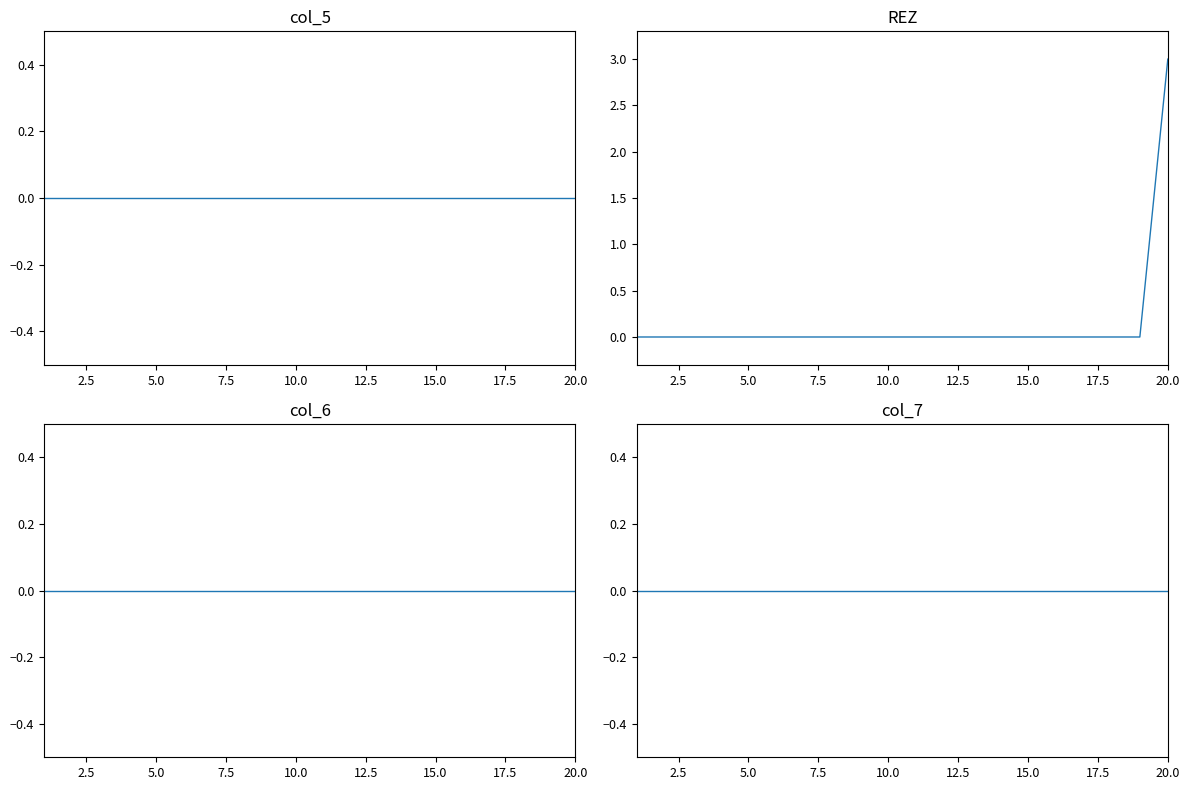

List the series in order of their peak value, lowest first.

col_5, col_6, col_7, REZ